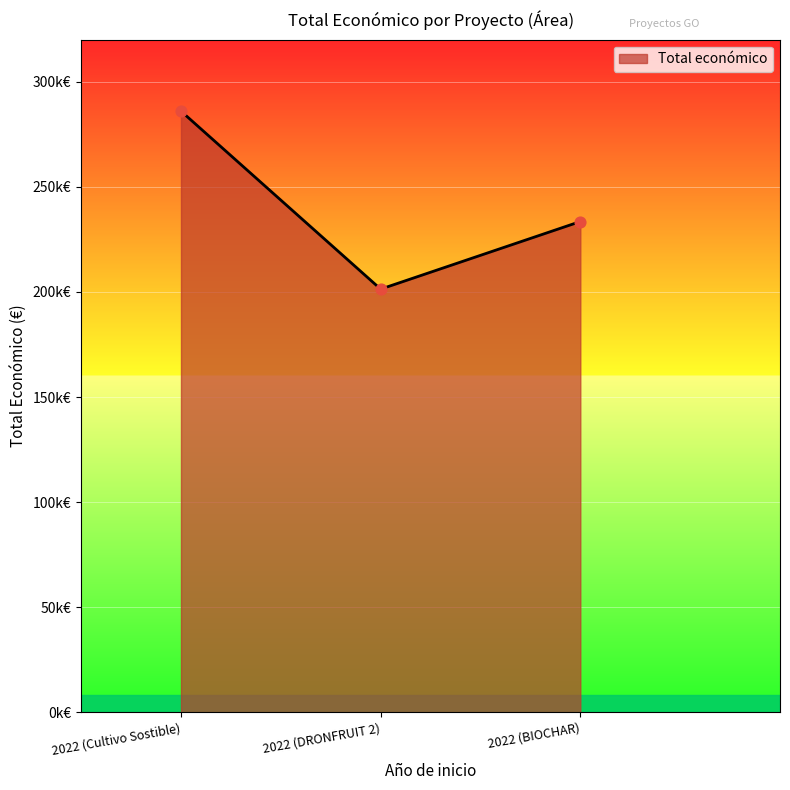

Approximately how many times larger is the value at 2022 (DRONFRUIT 2) compared to 2022 (BIOCHAR)?

0.9